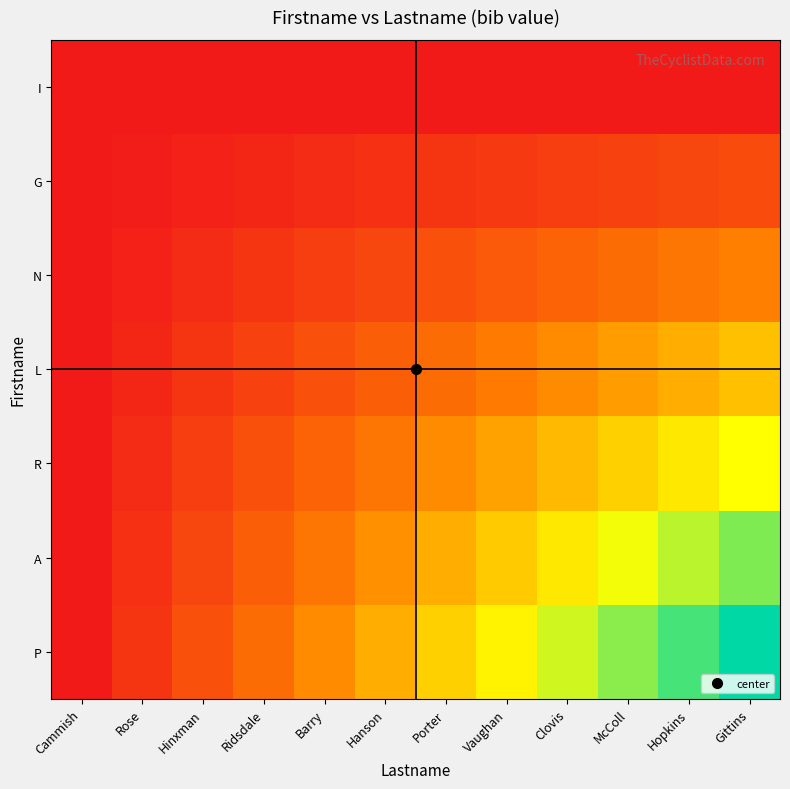

Which series has the largest range (max minus min)?

P